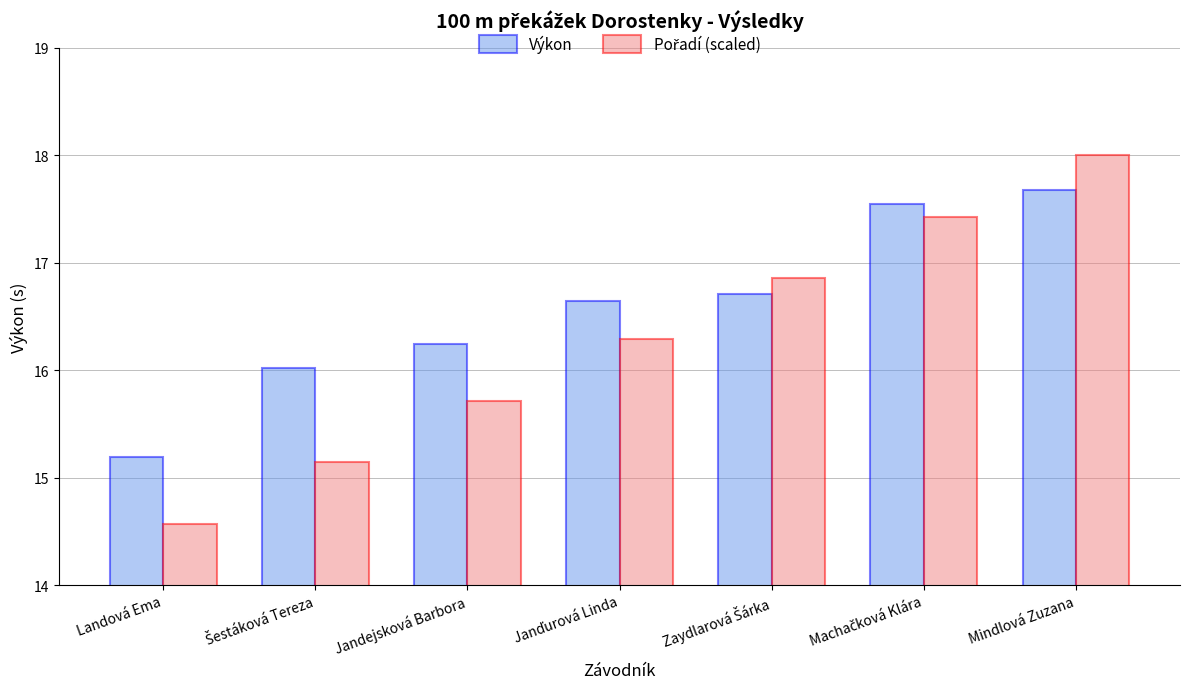

Which category has the highest value in the Výkon series?

Mindlová Zuzana